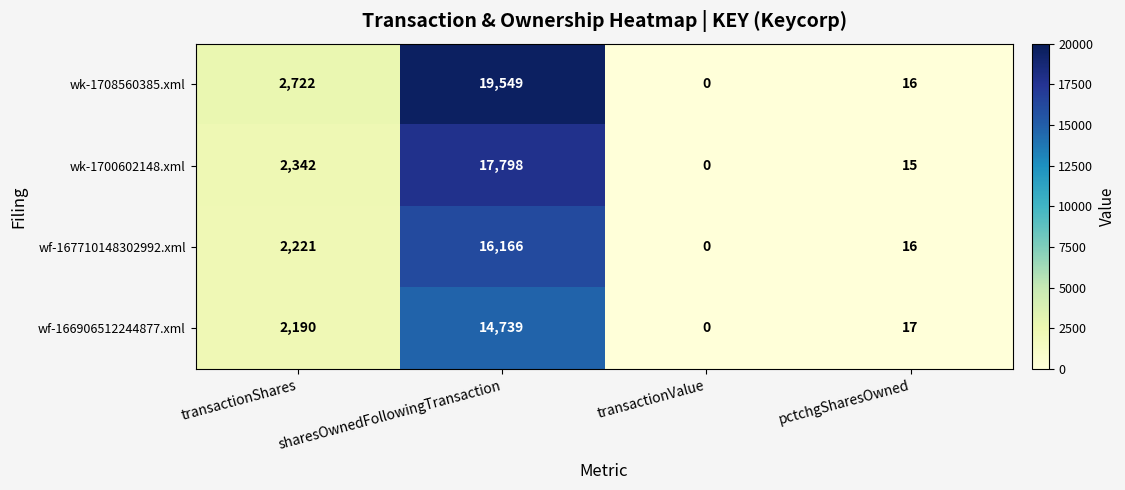

True or false: wf-167710148302992.xml has a value of 982 at transactionShares.

False